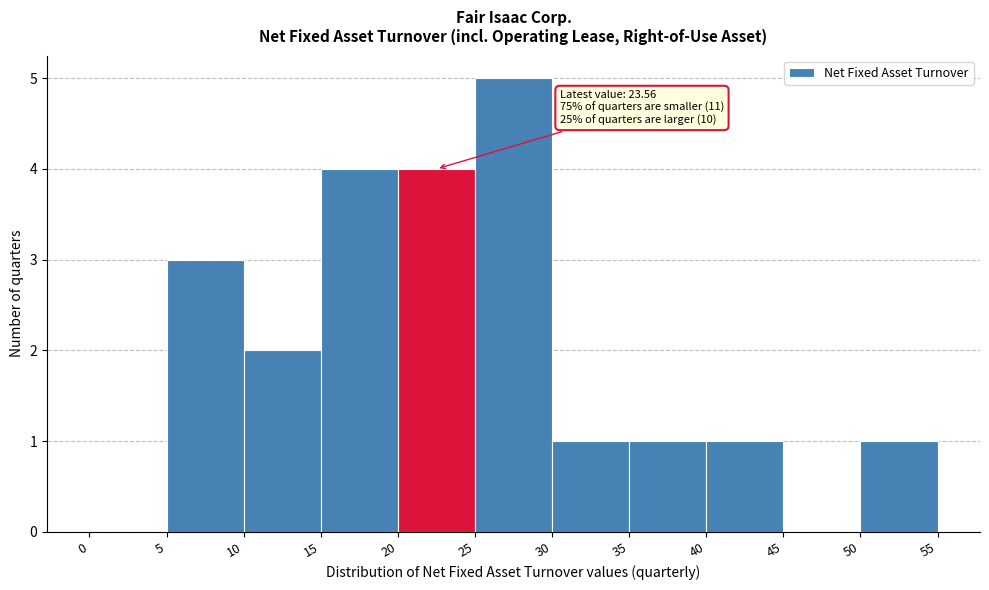

Which range on the x-axis has the tallest bar?

25 to 30